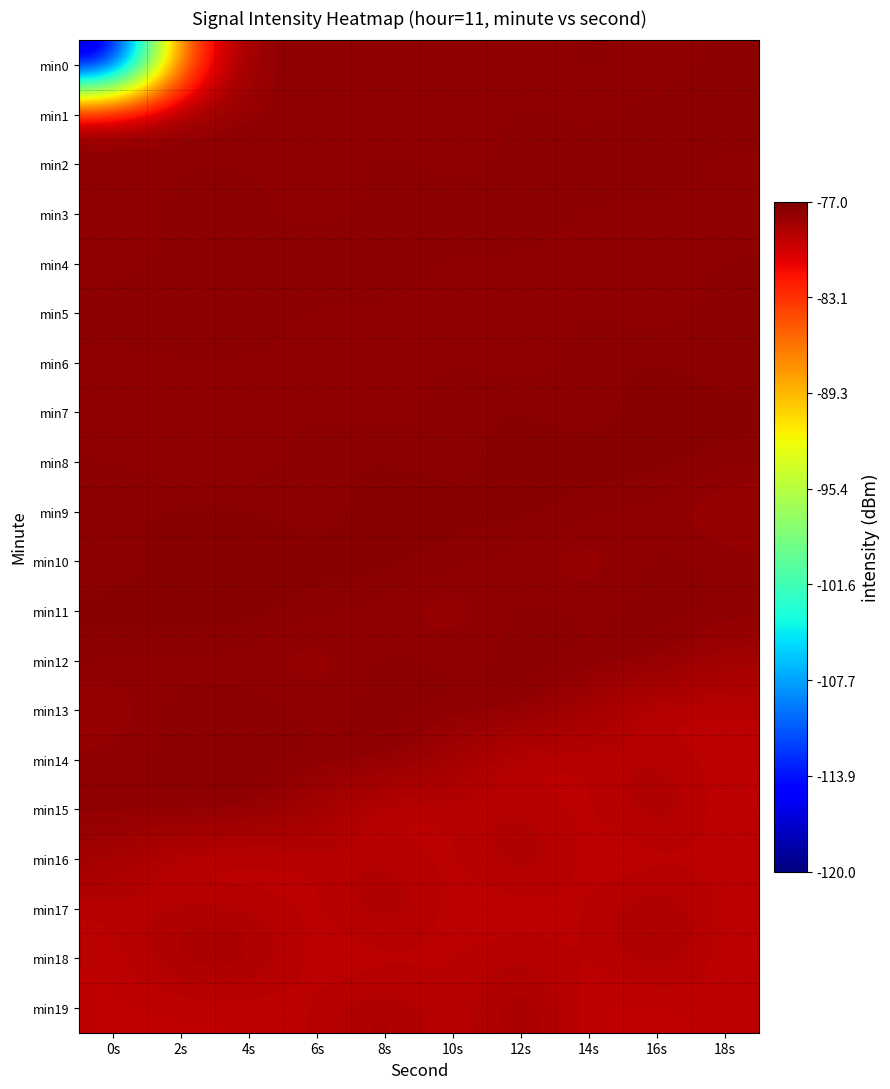

Reading left to right, extract all data points from this chart.

min0: 0s=-119.1	2s=-83.9	4s=-77.5	6s=-77.7	8s=-77.8	10s=-77.7	12s=-77.8	14s=-77.6	16s=-77.8	18s=-77.6
min1: 0s=-77.5	2s=-77.7	4s=-77.7	6s=-77.8	8s=-77.7	10s=-77.8	12s=-77.6	14s=-77.8	16s=-77.6	18s=-77.5
min2: 0s=-77.8	2s=-77.7	4s=-77.7	6s=-77.8	8s=-77.6	10s=-77.8	12s=-77.6	14s=-77.5	16s=-77.5	18s=-77.8
min3: 0s=-77.8	2s=-77.6	4s=-77.6	6s=-77.8	8s=-77.6	10s=-77.5	12s=-77.5	14s=-77.8	16s=-77.7	18s=-77.7
min4: 0s=-77.8	2s=-77.6	4s=-77.6	6s=-77.5	8s=-77.5	10s=-77.8	12s=-77.7	14s=-77.7	16s=-77.7	18s=-77.7
min5: 0s=-77.5	2s=-77.5	4s=-77.5	6s=-77.8	8s=-77.7	10s=-77.7	12s=-77.7	14s=-77.7	16s=-77.9	18s=-77.5
min6: 0s=-77.8	2s=-77.7	4s=-77.7	6s=-77.7	8s=-77.7	10s=-77.7	12s=-77.9	14s=-77.5	16s=-77.4	18s=-77.7
min7: 0s=-77.7	2s=-77.7	4s=-77.7	6s=-77.7	8s=-77.9	10s=-77.5	12s=-77.4	14s=-77.7	16s=-77.4	18s=-77.4
min8: 0s=-77.7	2s=-77.9	4s=-77.9	6s=-77.5	8s=-77.4	10s=-77.7	12s=-77.4	14s=-77.4	16s=-77.3	18s=-77.6
min9: 0s=-77.5	2s=-77.4	4s=-77.4	6s=-77.7	8s=-77.4	10s=-77.4	12s=-77.3	14s=-77.6	16s=-77.8	18s=-78.1
min10: 0s=-77.7	2s=-77.4	4s=-77.4	6s=-77.4	8s=-77.3	10s=-77.6	12s=-77.8	14s=-78.1	16s=-77.5	18s=-77.8
min11: 0s=-77.4	2s=-77.3	4s=-77.3	6s=-77.6	8s=-77.8	10s=-78.1	12s=-77.5	14s=-77.8	16s=-77.6	18s=-77.7
min12: 0s=-77.6	2s=-77.8	4s=-77.8	6s=-78.1	8s=-77.5	10s=-77.8	12s=-77.6	14s=-77.7	16s=-77.5	18s=-78.4
min13: 0s=-78.1	2s=-77.5	4s=-77.5	6s=-77.8	8s=-77.6	10s=-77.7	12s=-77.5	14s=-78.4	16s=-79.5	18s=-79.2
min14: 0s=-77.8	2s=-77.6	4s=-77.6	6s=-77.7	8s=-77.5	10s=-78.4	12s=-79.5	14s=-79.2	16s=-78.9	18s=-79.4
min15: 0s=-77.7	2s=-77.5	4s=-77.5	6s=-78.4	8s=-79.5	10s=-79.2	12s=-78.9	14s=-79.4	16s=-78.6	18s=-79.4
min16: 0s=-78.4	2s=-79.5	4s=-79.5	6s=-79.2	8s=-78.9	10s=-79.4	12s=-78.6	14s=-79.4	16s=-79.4	18s=-79.2
min17: 0s=-79.2	2s=-78.9	4s=-78.9	6s=-79.4	8s=-78.6	10s=-79.4	12s=-79.4	14s=-79.2	16s=-78.6	18s=-79.4
min18: 0s=-79.4	2s=-78.6	4s=-78.6	6s=-79.4	8s=-79.4	10s=-79.2	12s=-78.9	14s=-79.4	16s=-78.6	18s=-79.4
min19: 0s=-79.4	2s=-79.4	4s=-79.4	6s=-79.2	8s=-78.6	10s=-79.4	12s=-78.4	14s=-79.4	16s=-79.5	18s=-79.2